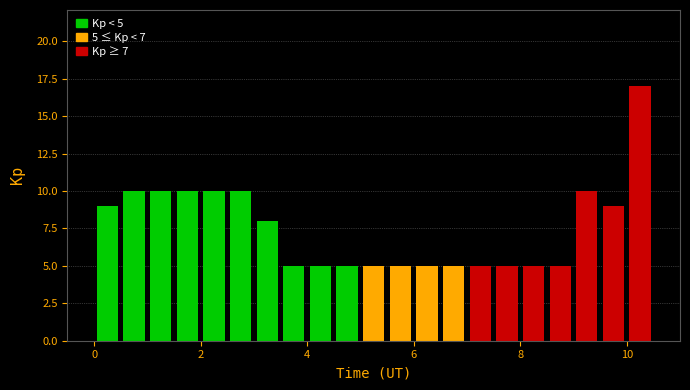

Read against the x-axis, roughly where is the centre of the tallest bar?

10.2